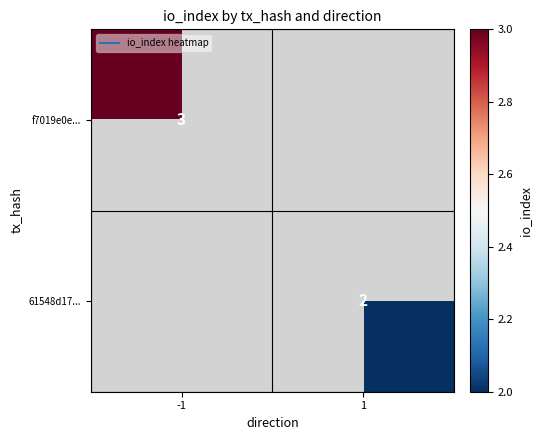

What is the maximum value for f7019e0e...?

3.0